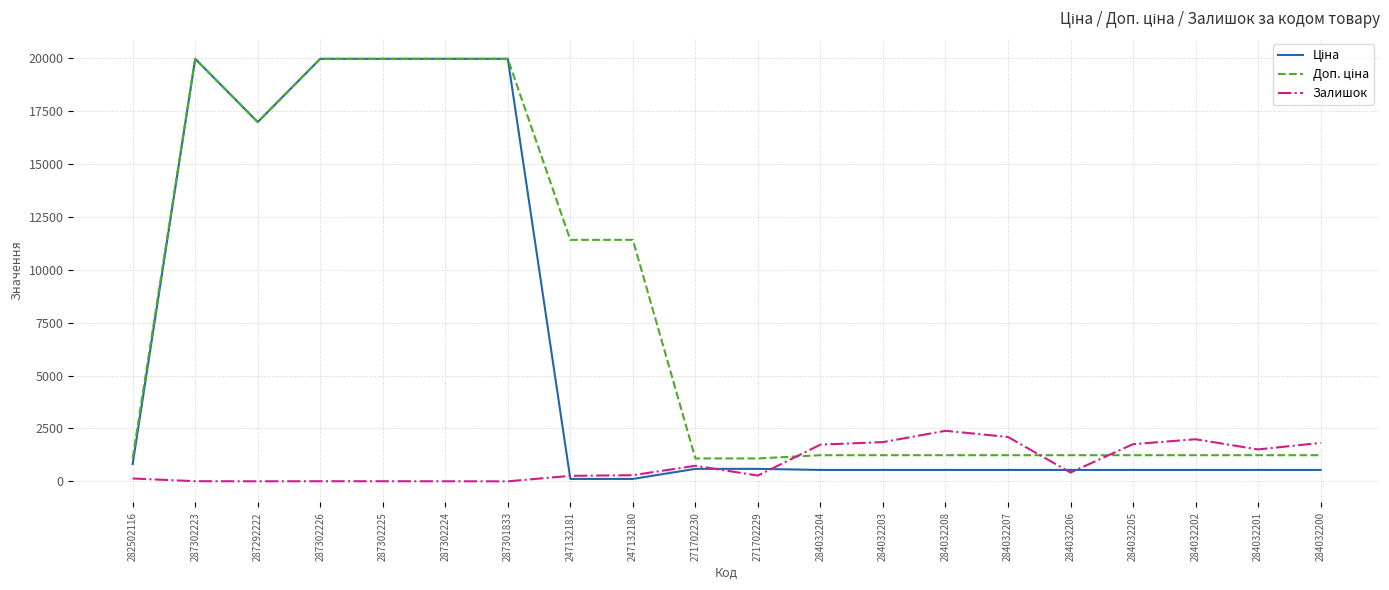

What is the maximum value for Залишок?

2388.0